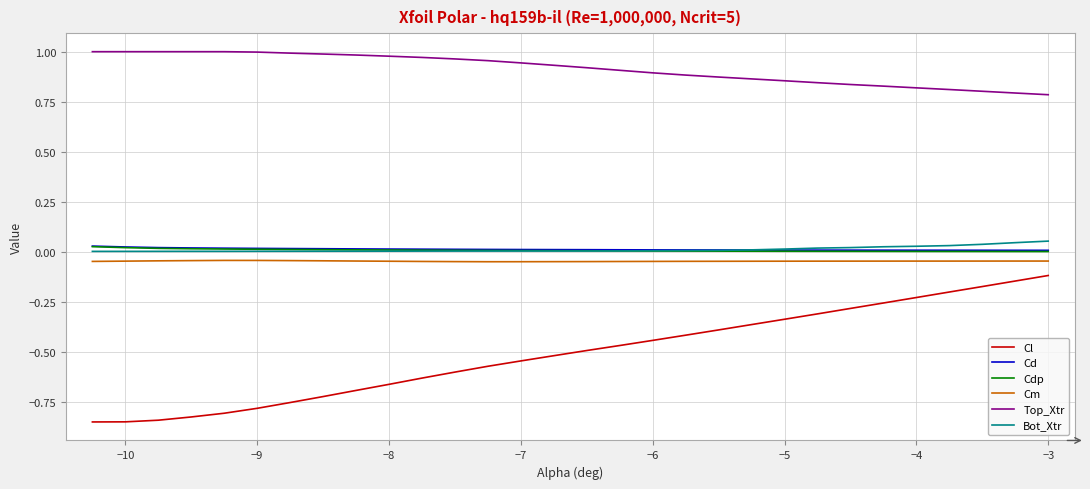

True or false: Top_Xtr and Bot_Xtr cross at least once.

False